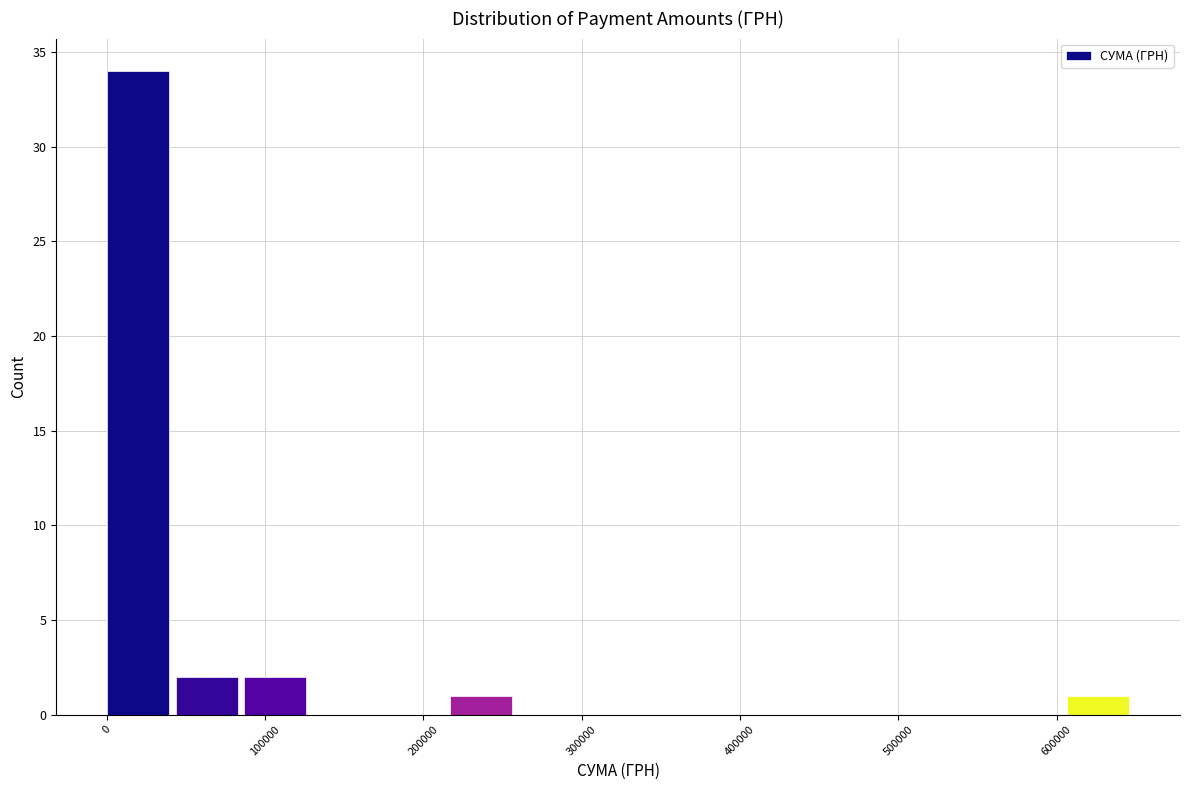

Over which range of the x-axis is the bar tallest?

0 to 40000